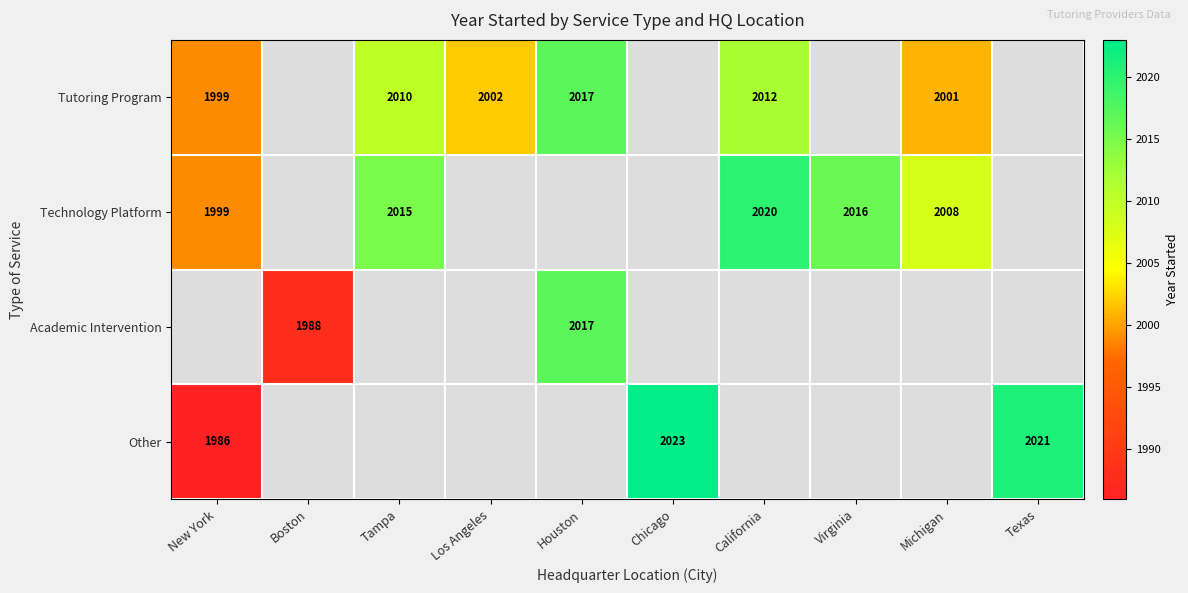

How many distinct data groups are displayed?

4